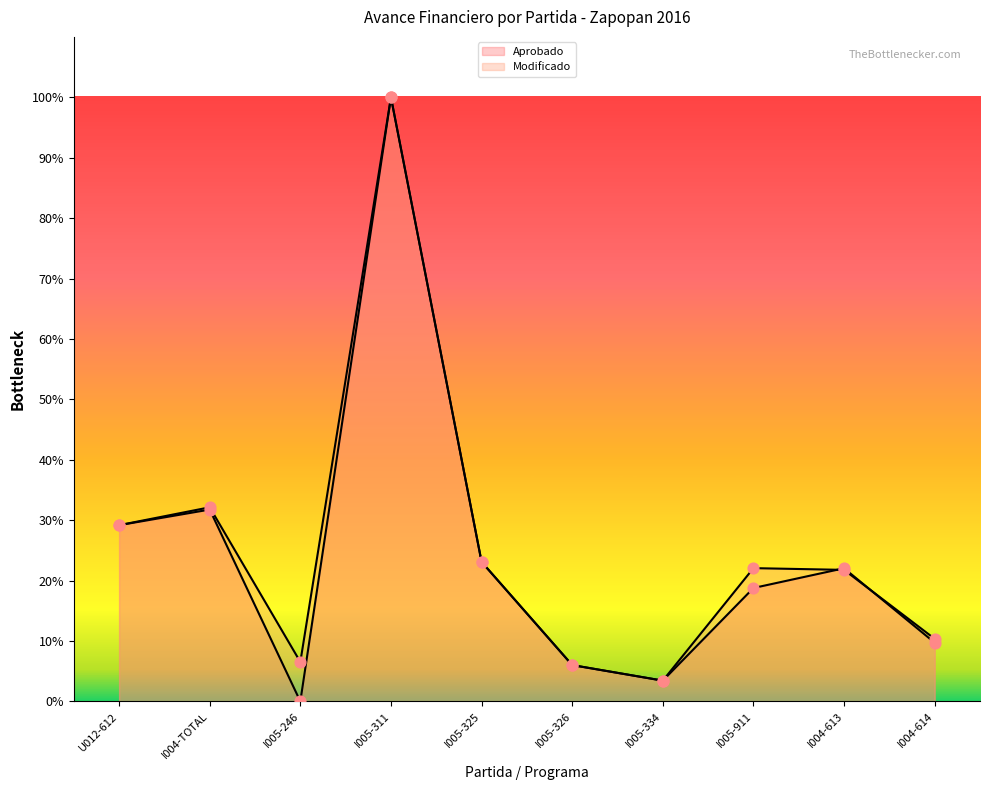

Which series has the largest total across all categories?

Modificado